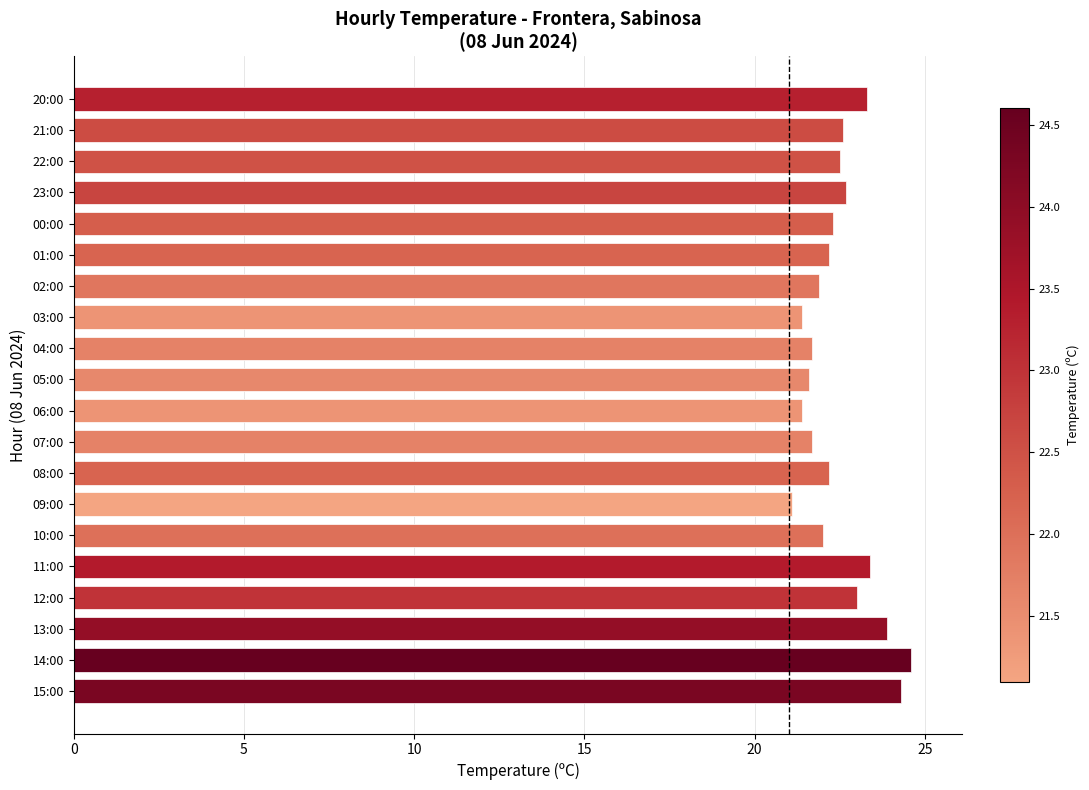

What is the smallest value displayed?

21.1